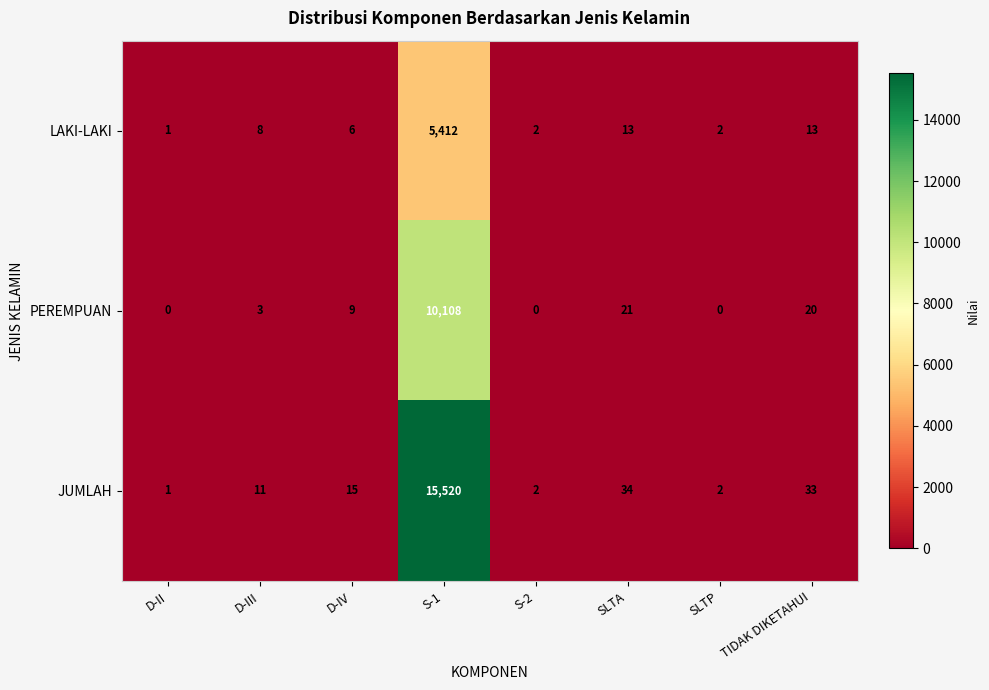

The value of PEREMPUAN at TIDAK DIKETAHUI is 20. True or false?

True